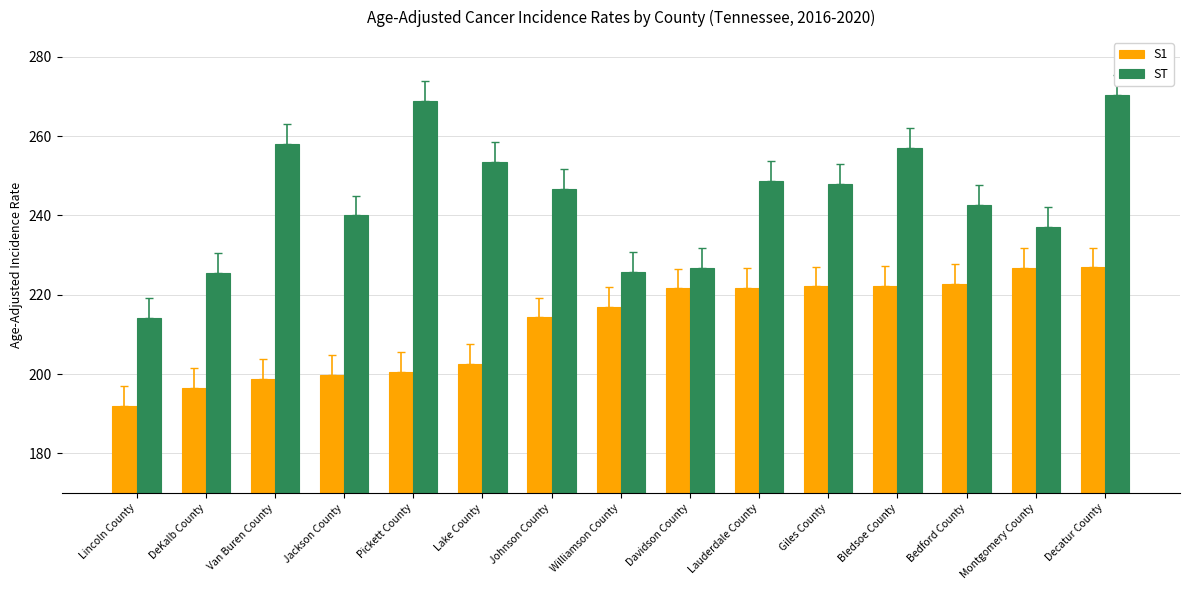

At which category is the sum across all series the highest?

Decatur County